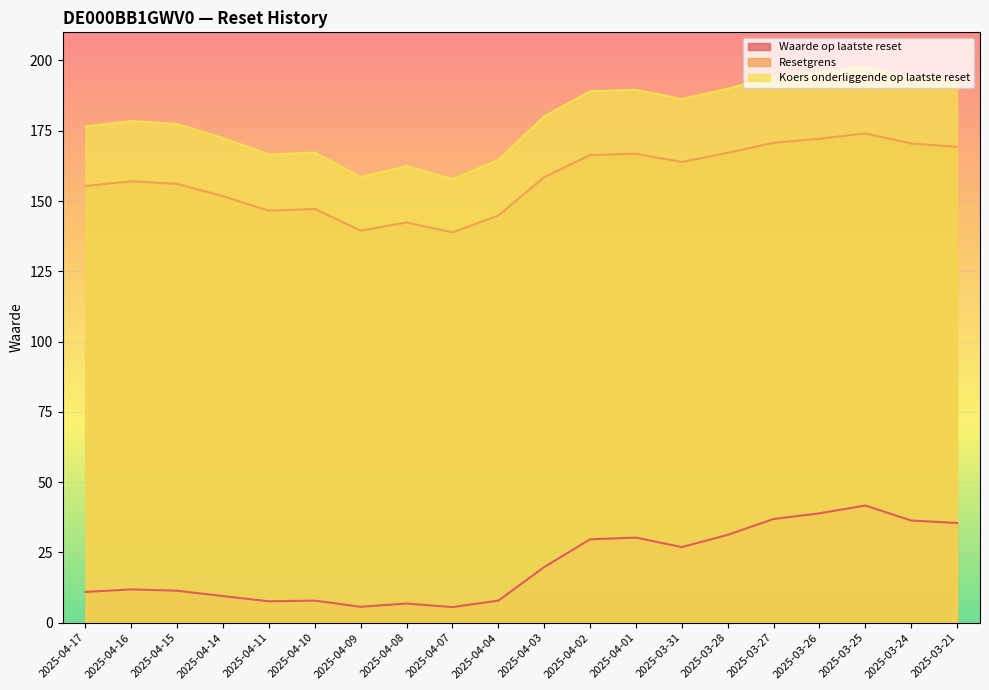

What is the difference between the second highest and minimum values in the Resetgrens series?

33.3